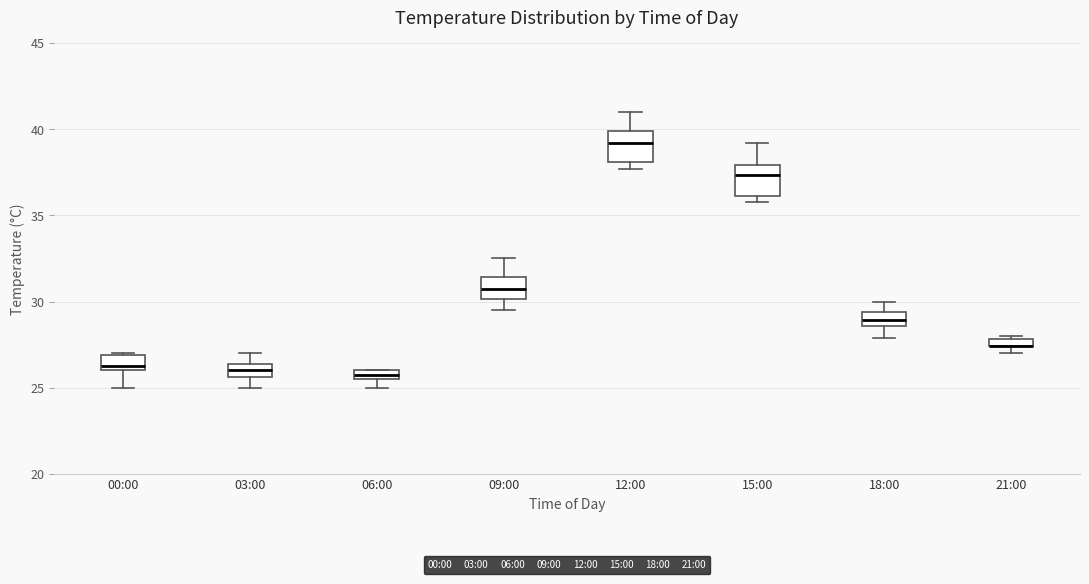

Where is the lower edge of the box for 00:00 on the y-axis? The values are not printed on the chart, so give them approximately, as read against the axis.

26.0